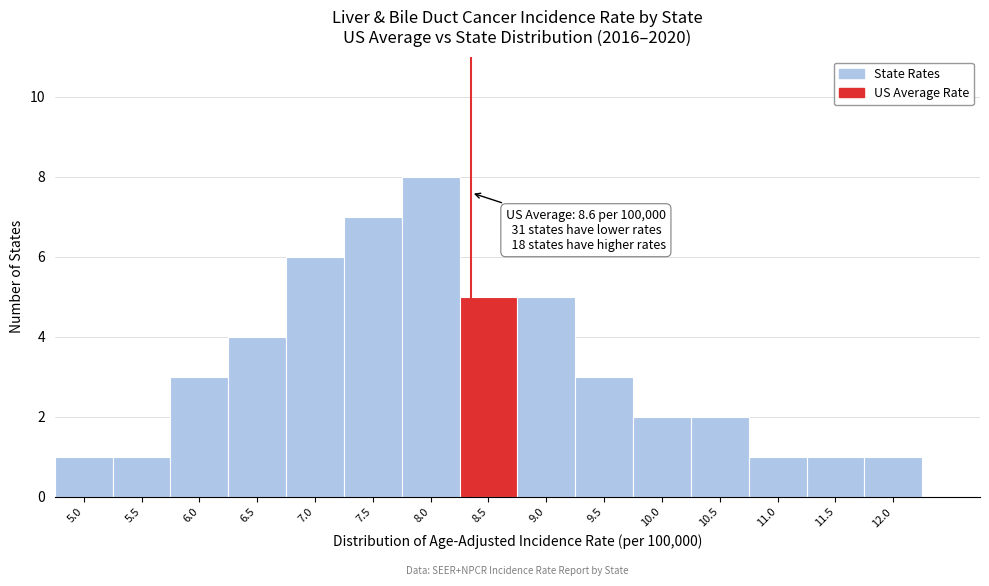

Reading right to left, list all the values displayed in this chart.

12.0=1	11.5=1	11.0=1	10.5=2	10.0=2	9.5=3	9.0=5	8.5=5	8.0=8	7.5=7	7.0=6	6.5=4	6.0=3	5.5=1	5.0=1